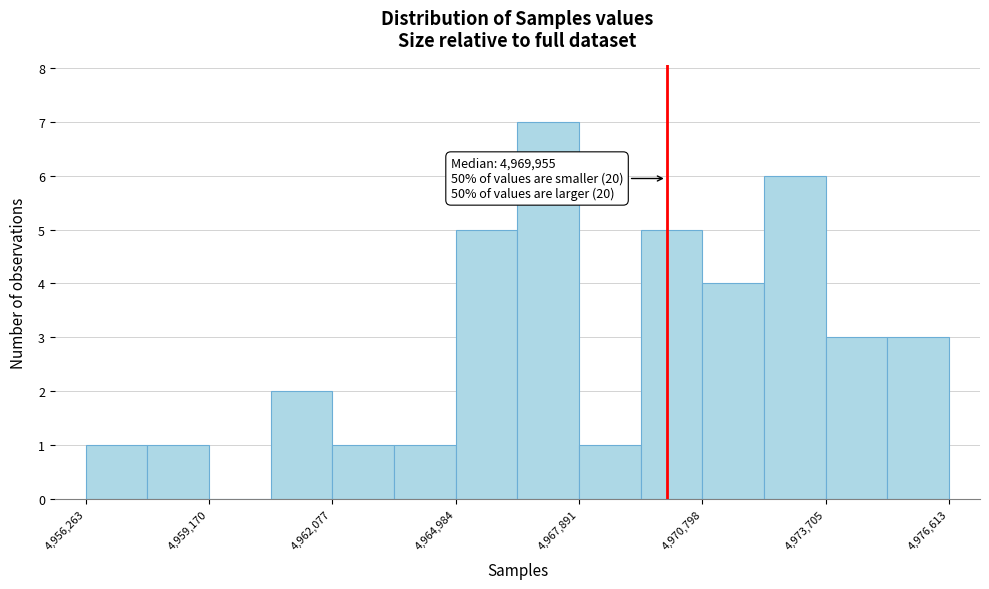

Read against the x-axis, roughly where is the centre of the tallest bar?

4967000